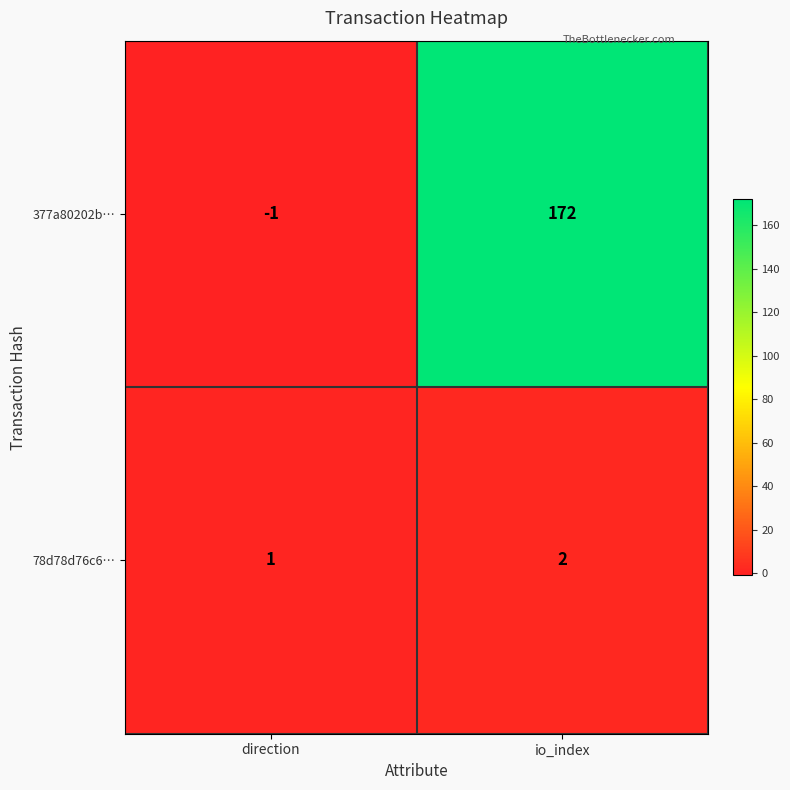

What is the difference between the highest and lowest values at io_index?

170